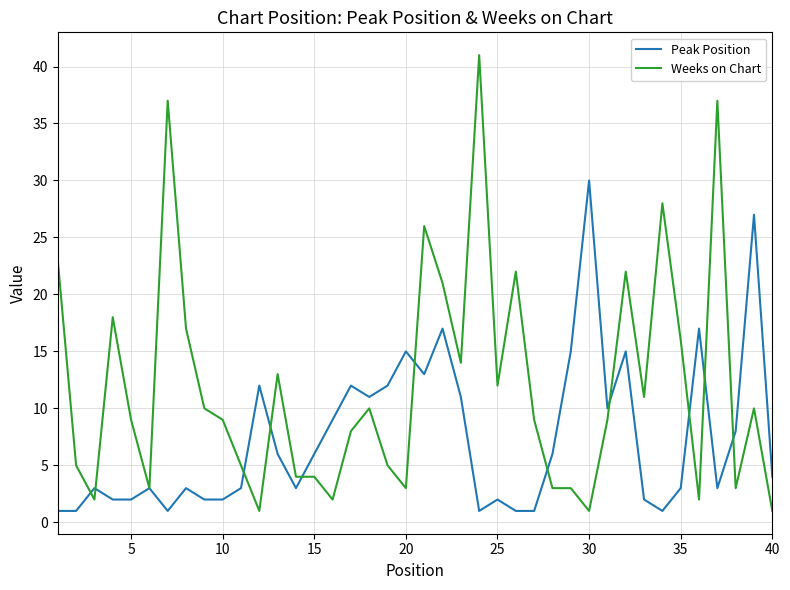

What is the difference between the maximum and minimum values in the Weeks on Chart series?

40